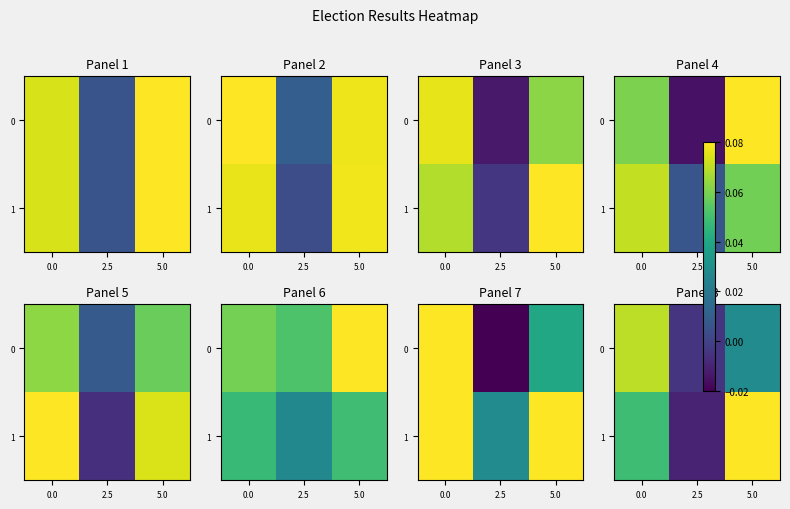

What is the maximum value shown in the chart?

0.1